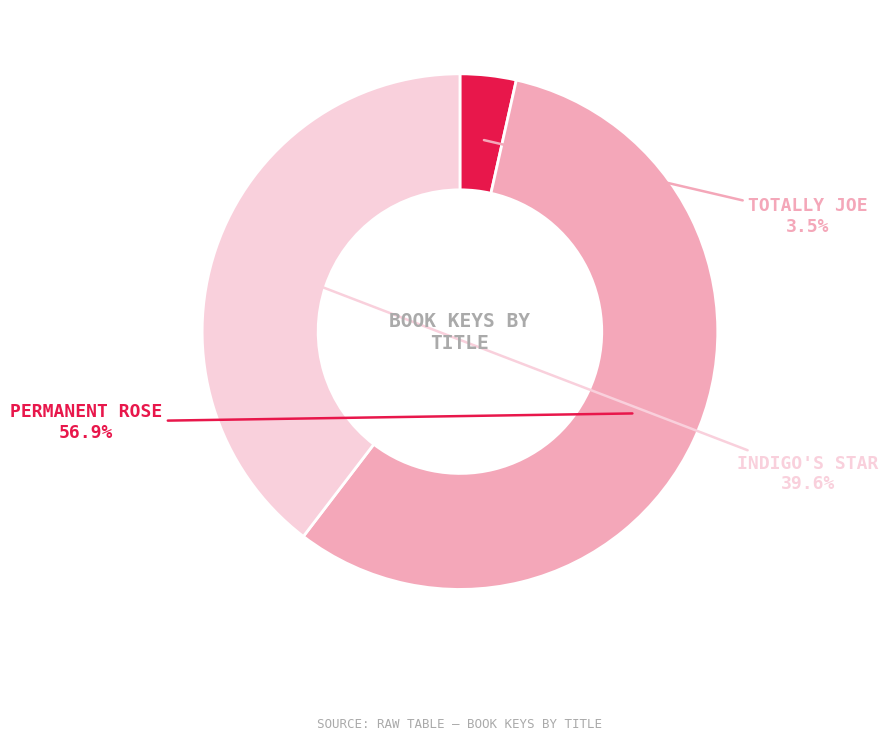

Does any single category account for the majority?

Yes